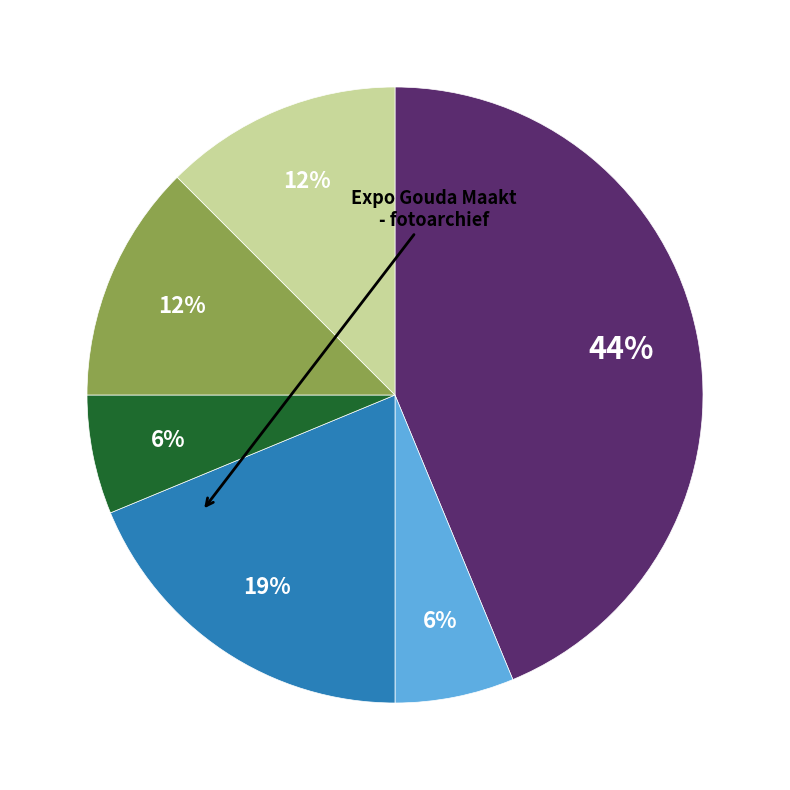

How many slices are in this pie chart?

6